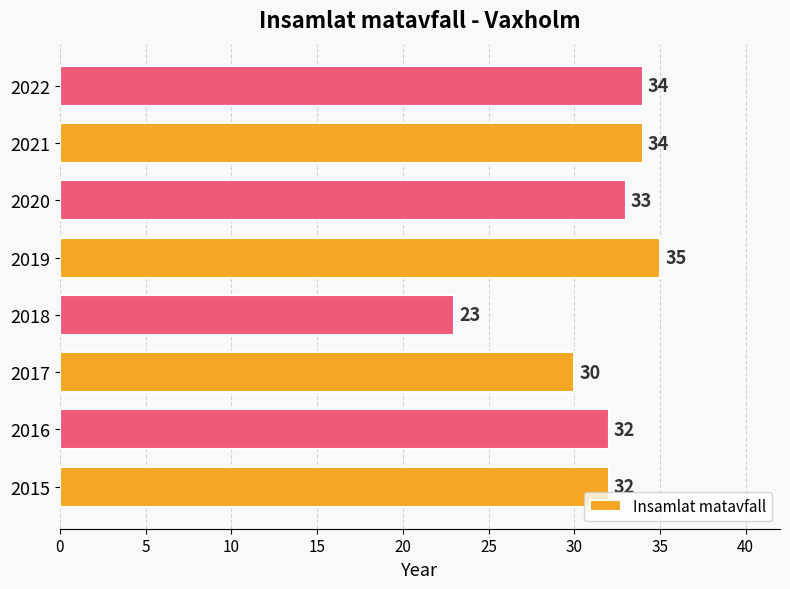

Reading bottom to top, extract all data points from this chart.

32	32	30	23	35	33	34	34